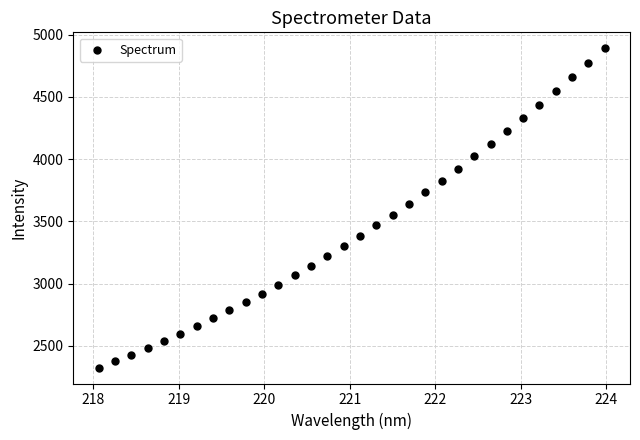

What is the range of Y values (max minus min)?

2566.0